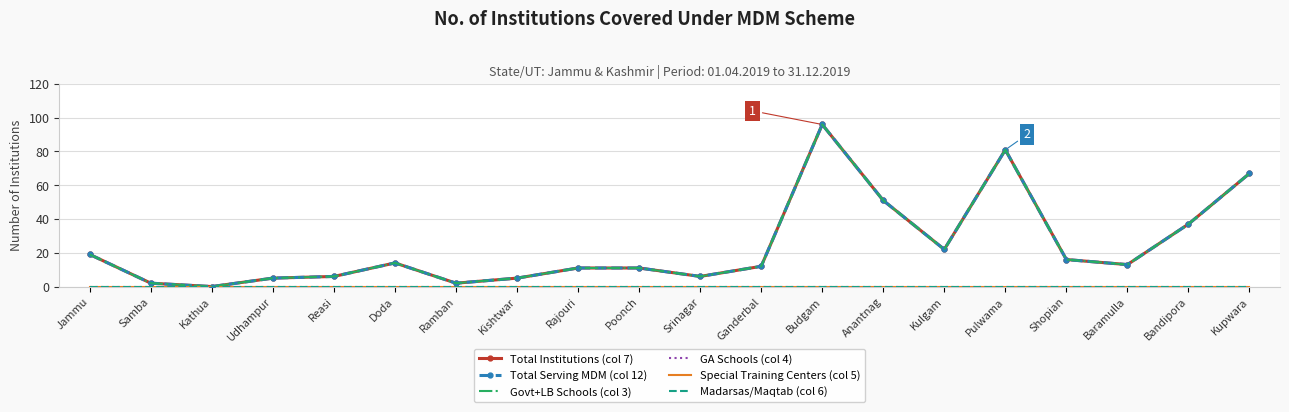

What is the label of the 5th point from the left?

Reasi